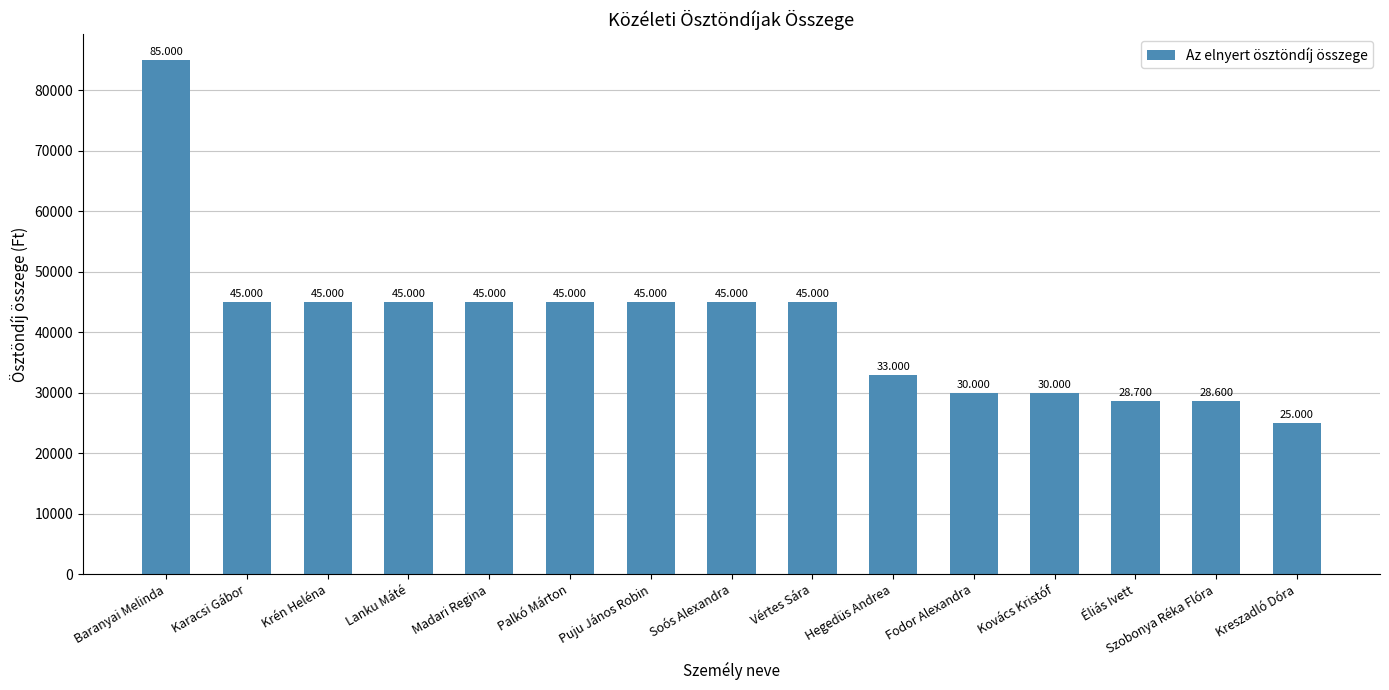

Which has a higher value, Éliás Ivett or Krén Heléna?

Krén Heléna